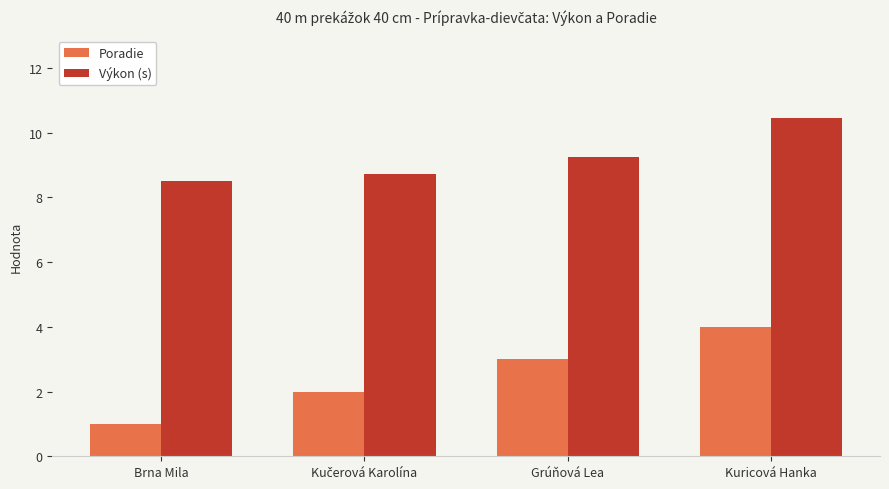

What are all the series names shown in the legend?

Poradie, Výkon (s)